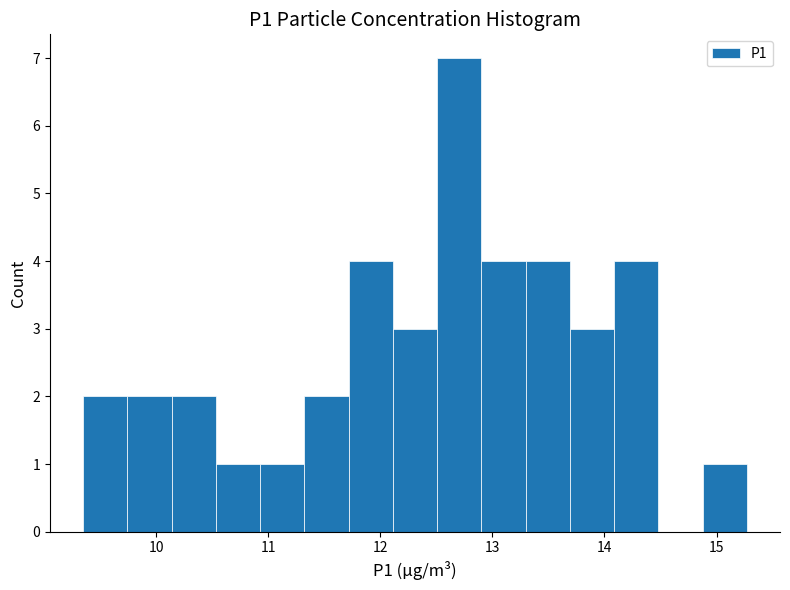

Read against the x-axis, roughly where is the centre of the tallest bar?

12.7